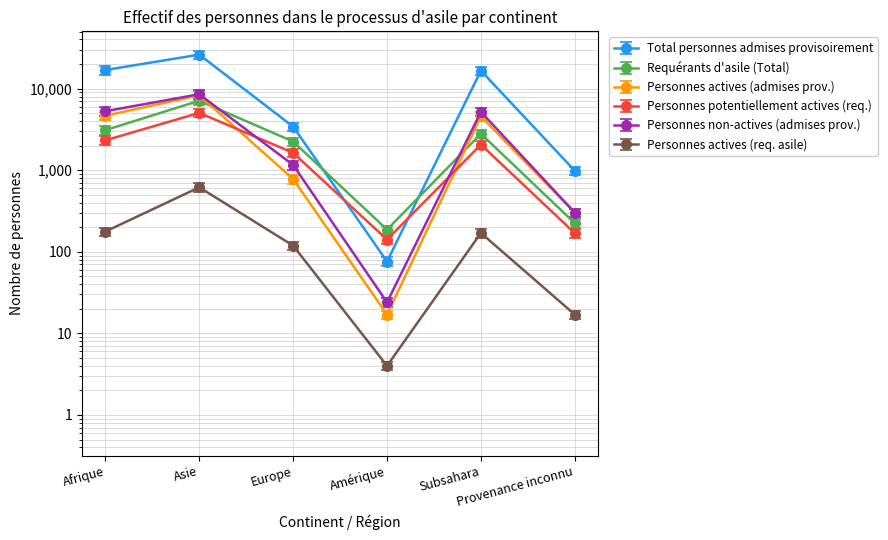

What is the label of the 2nd point from the right?

Subsahara